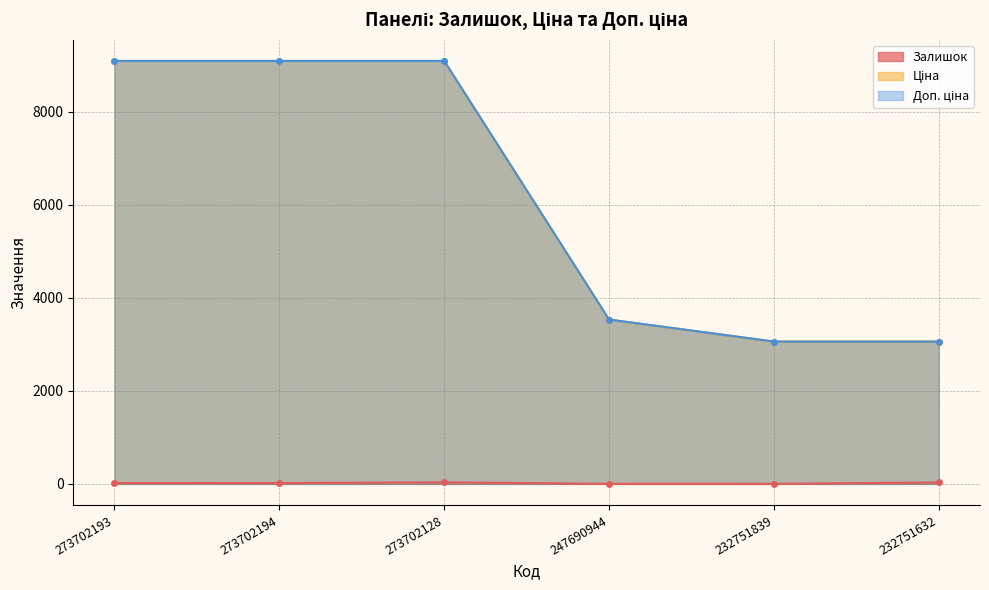

The Доп. ціна series shows 1667.0 at 247690944. True or false?

False